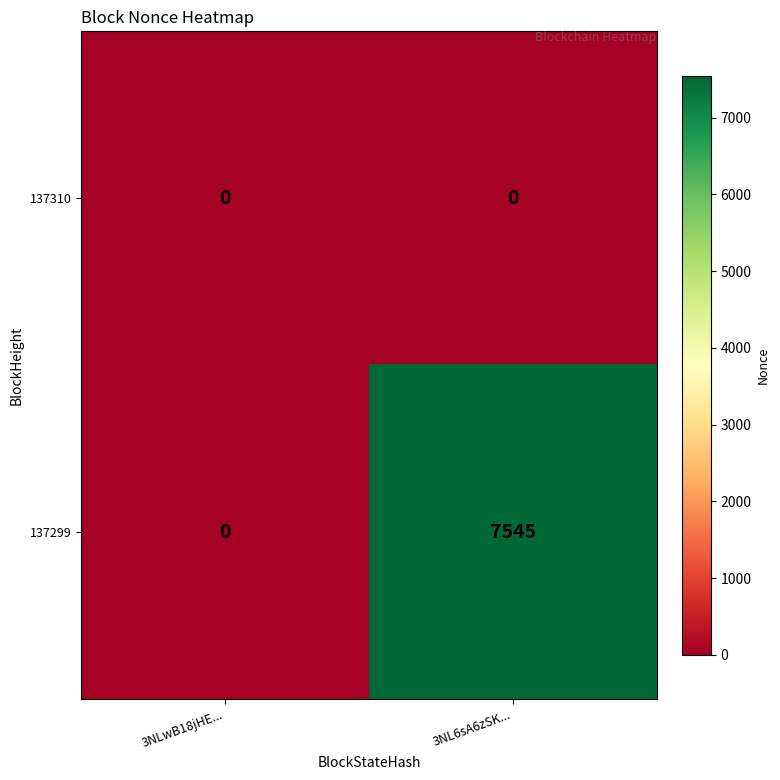

How many data points does each series have?

2